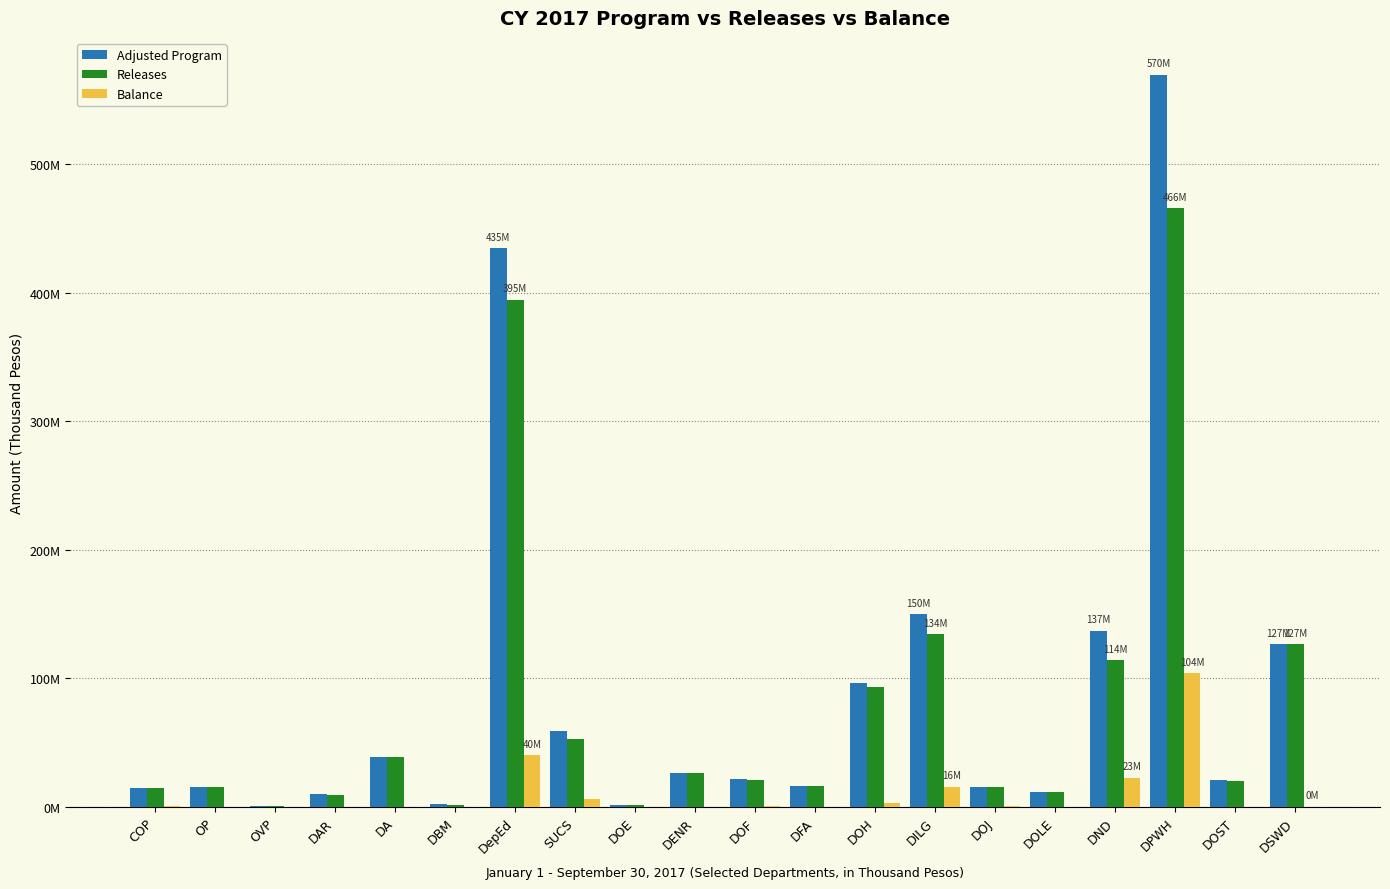

What is the spread (max minus min) of values at DND?

114388985